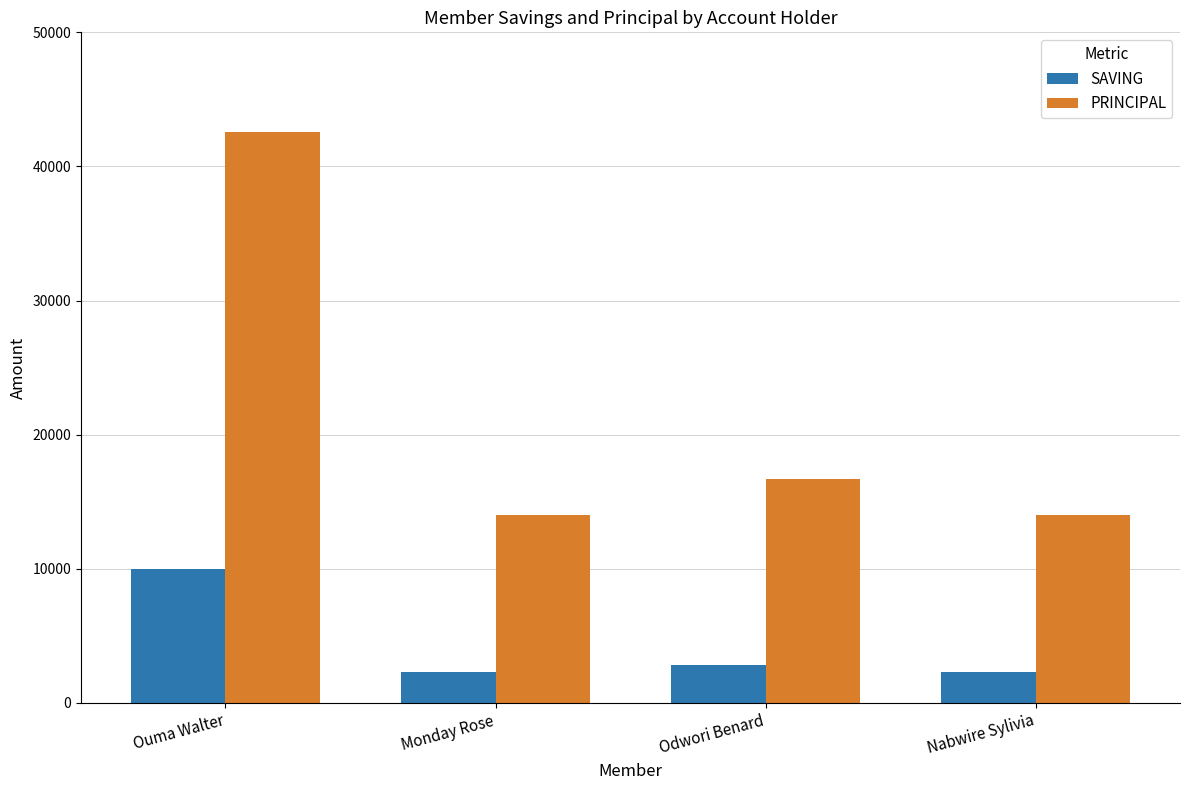

What is the sum of all PRINCIPAL values?

87300